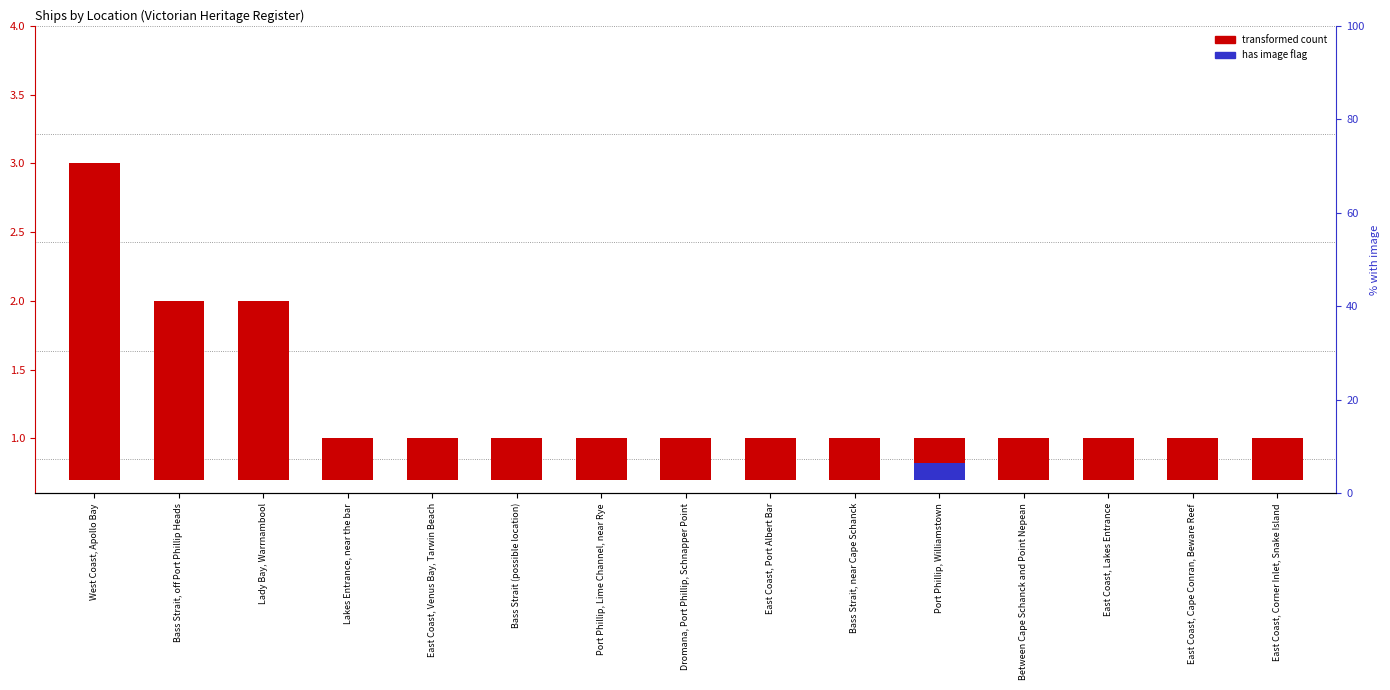

How many transformed count values are between 0 and 1?

12